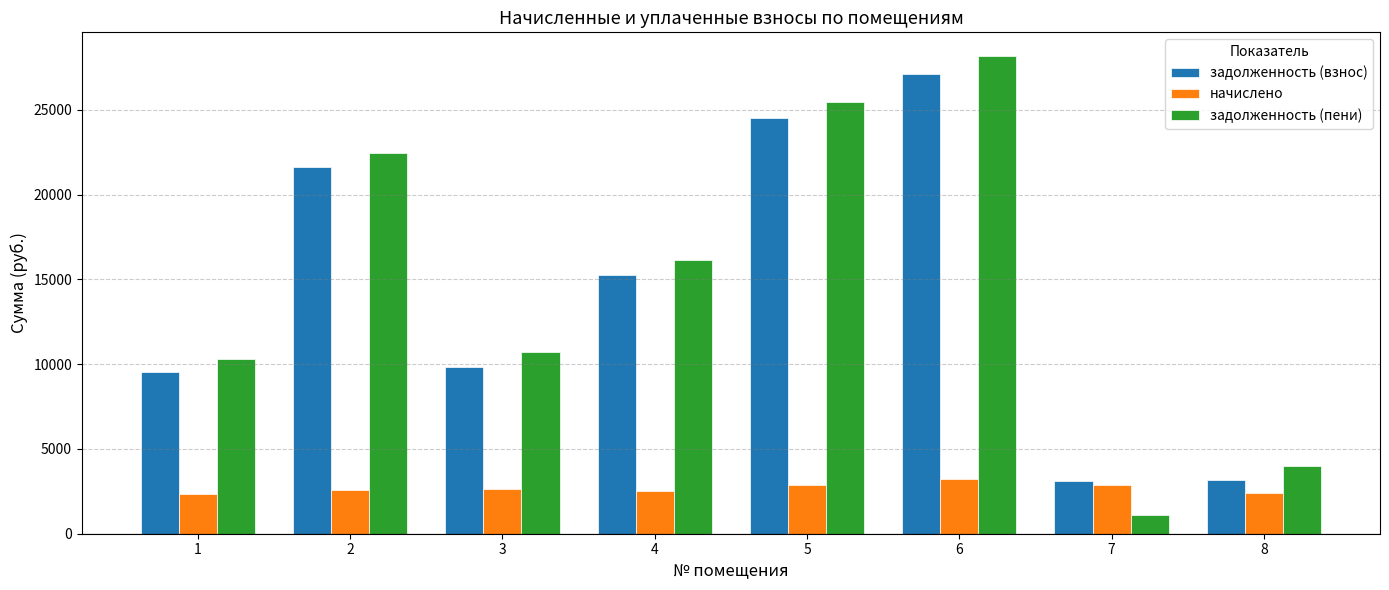

Does the chart contain stacked bars?

No